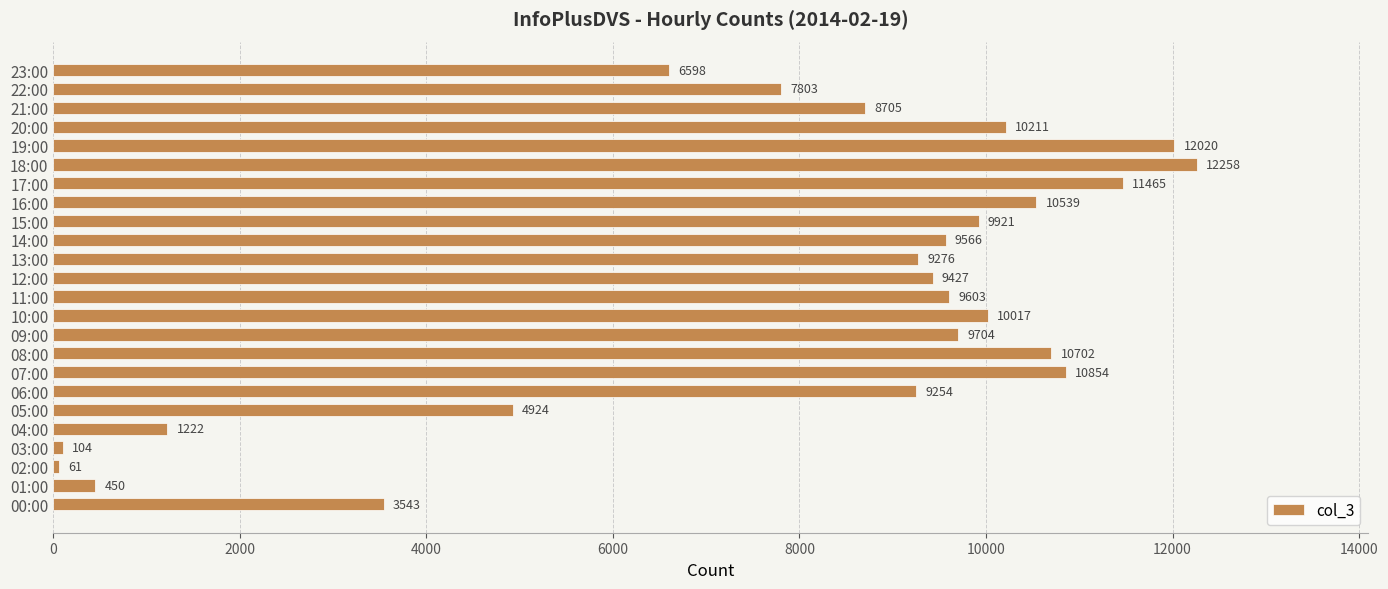

Count the number of categories in the chart.

24